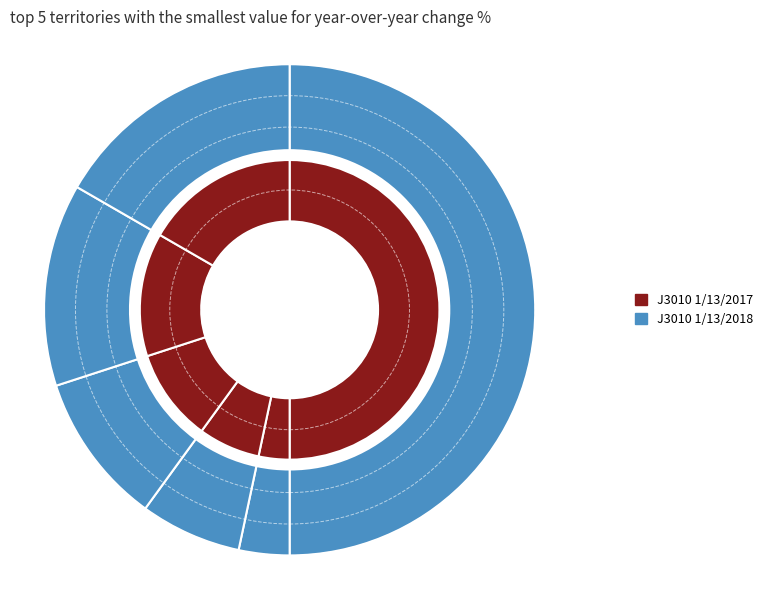

At 0, list the series in order from smallest to largest.

J3010 1/13/2017, J3010 1/13/2018